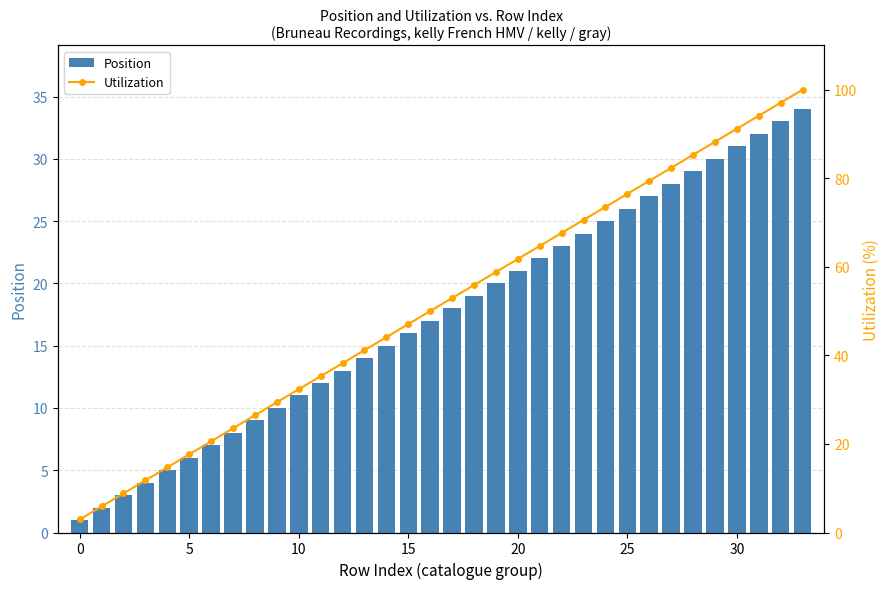

True or false: Utilization has a value of 26.0 at 33.

False